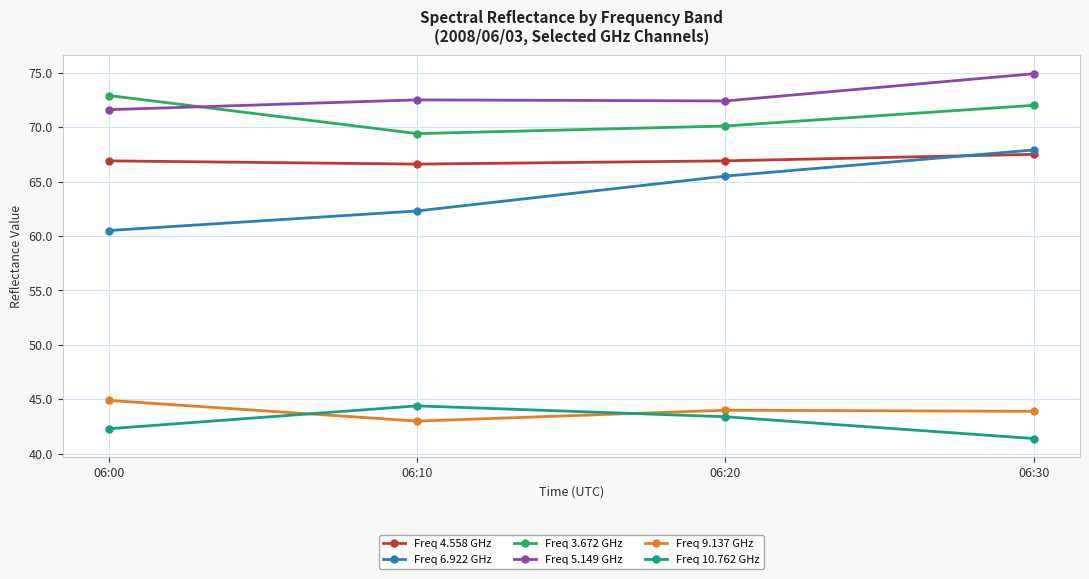

What is the total value across all series at 06:30?

367.6